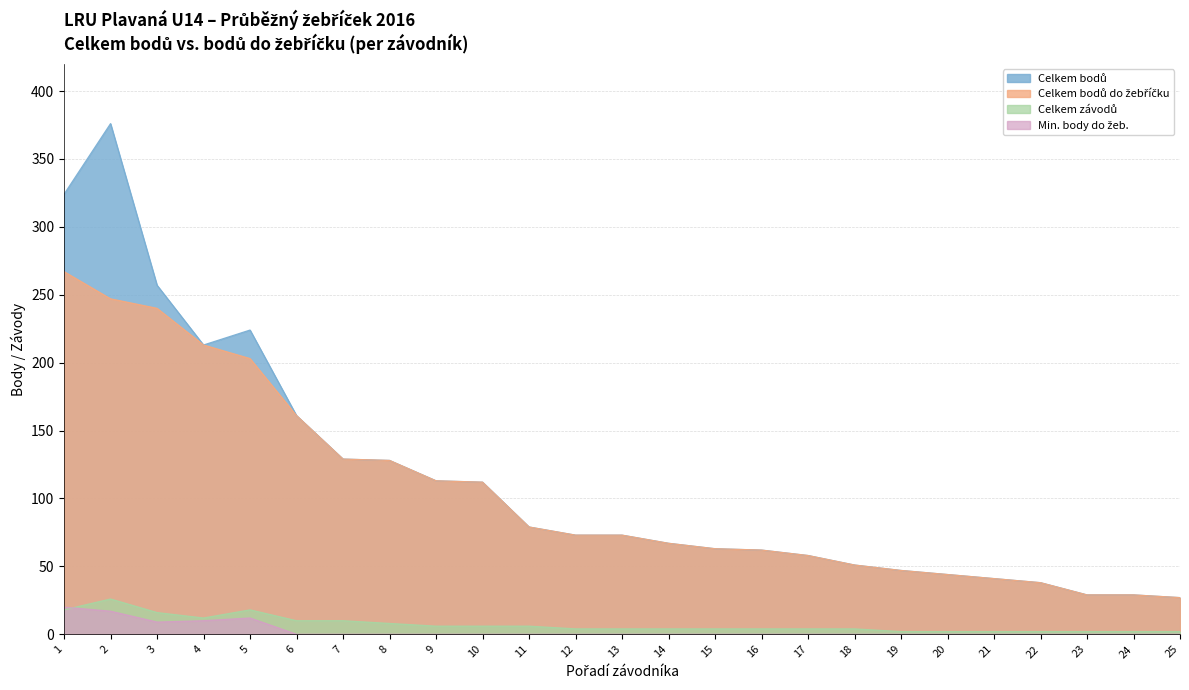

Reading right to left, list all the values displayed in this chart.

Celkem bodů: 27	29	29	38	41	44	47	51	58	62	63	67	73	73	79	112	113	128	129	161	224	213	257	376	324
Celkem bodů do žebříčku: 27	29	29	38	41	44	47	51	58	62	63	67	73	73	79	112	113	128	129	161	203	213	240	247	267
Celkem závodů: 2	2	2	2	2	2	2	4	4	4	4	4	4	4	6	6	6	8	10	10	18	12	16	26	18
Min. body do žeb.: 0	0	0	0	0	0	0	0	0	0	0	0	0	0	0	0	0	0	0	0	12	10	9	17	20